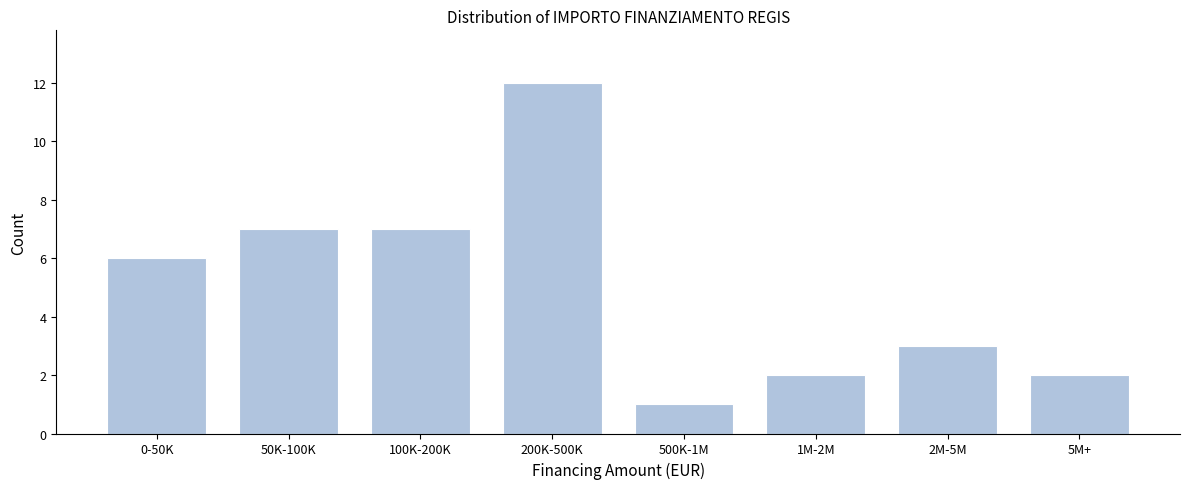

Reading right to left, list all the values displayed in this chart.

5M+=2	2M-5M=3	1M-2M=2	500K-1M=1	200K-500K=12	100K-200K=7	50K-100K=7	0-50K=6